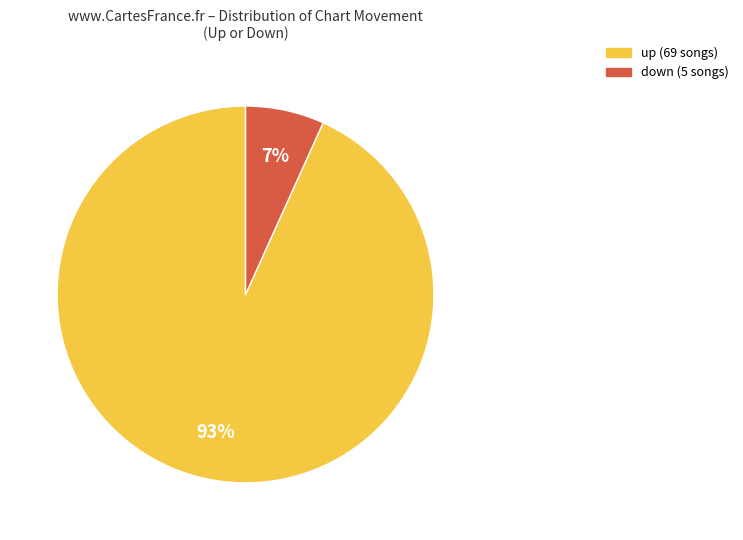

Is it true that down is 1% of the pie?

False